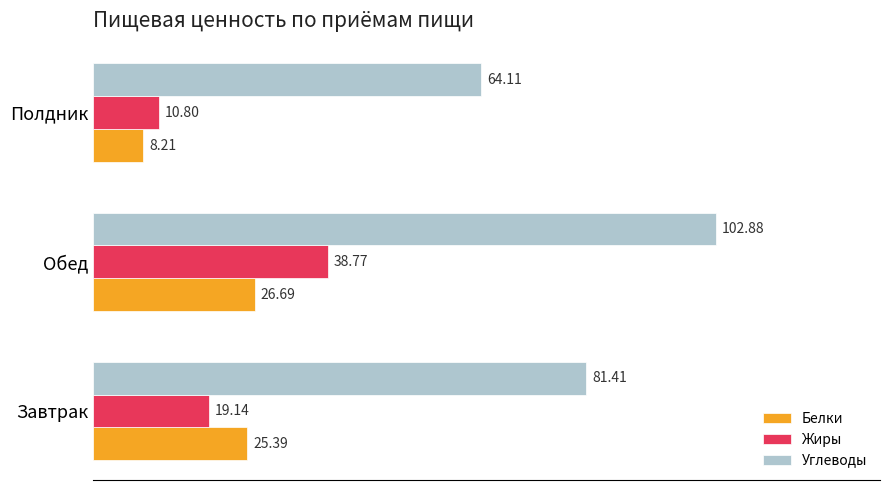

Where is Белки nearest to the value 17?

Завтрак